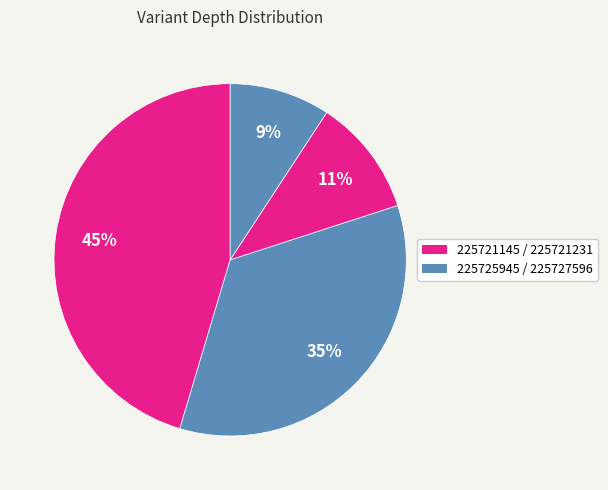

To the nearest percent, what is the difference between the largest and smallest slice percentages?

36%